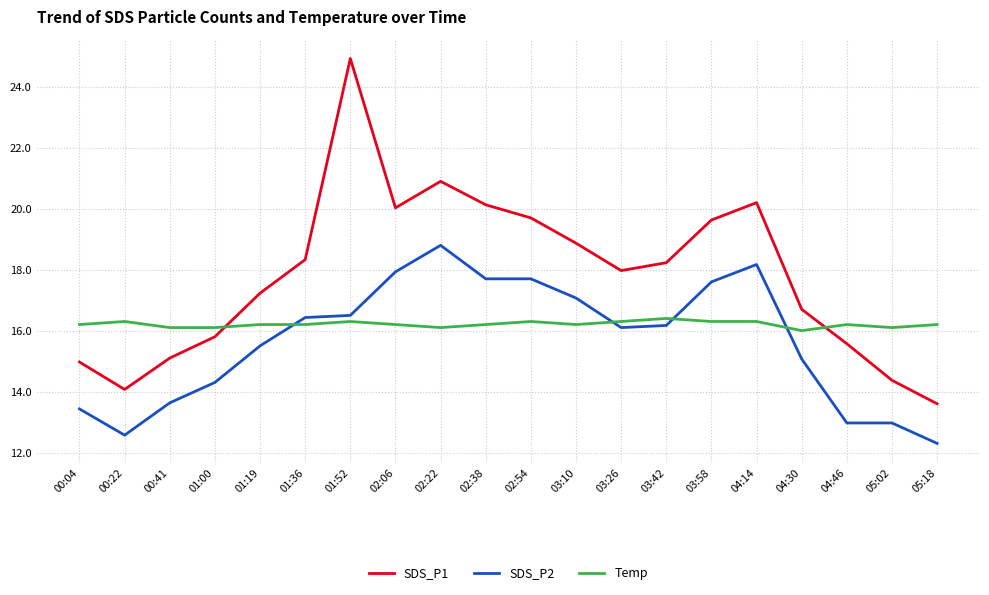

Which series has the largest range (max minus min)?

SDS_P1